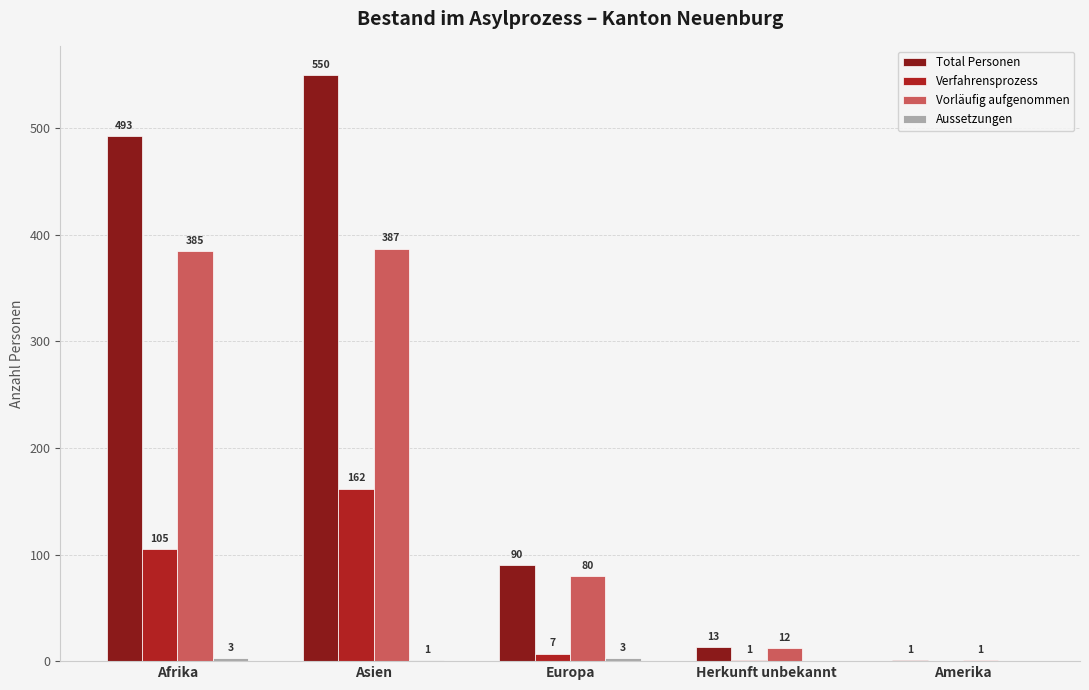

Which category has the highest value across all series?

Asien